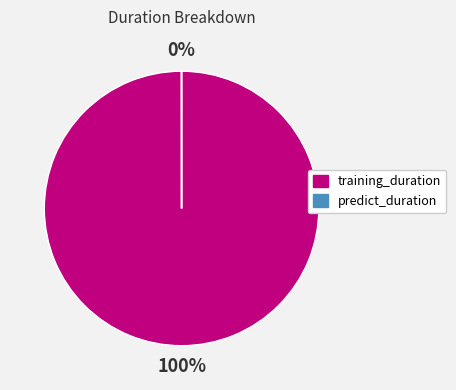

To the nearest percent, what is the difference between the predict_duration and training_duration slice percentages?

100%